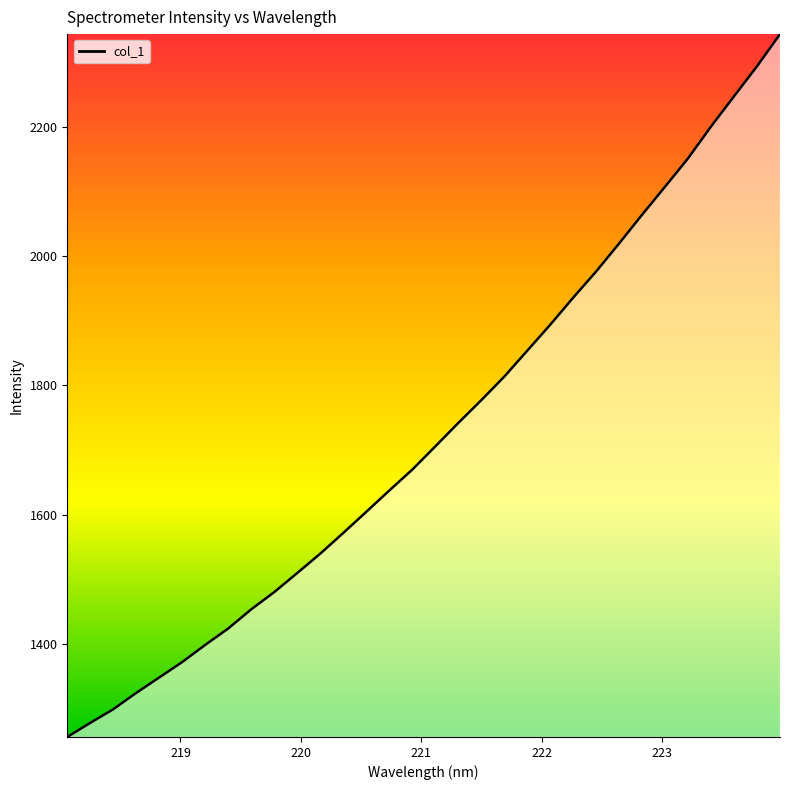

What is the difference between the maximum and second lowest values?

1064.4